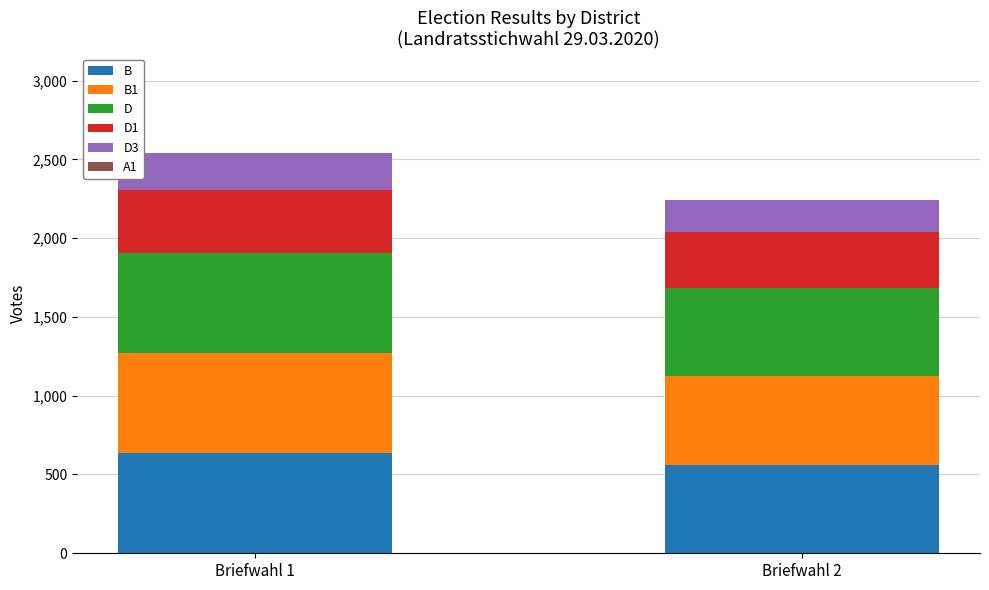

Reading right to left, transcribe the values for B.

561	635